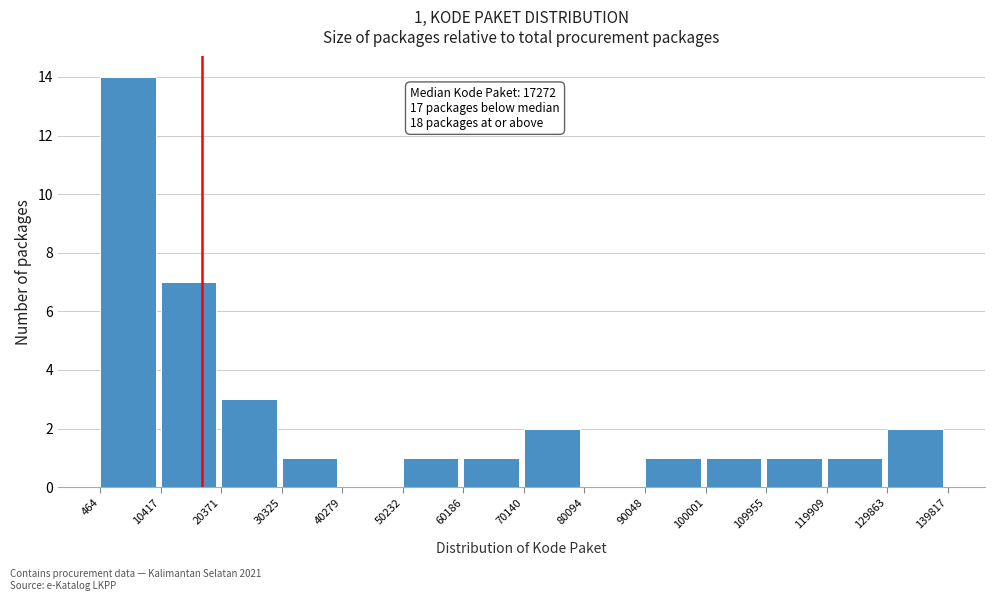

Which range on the x-axis has the tallest bar?

464 to 10417